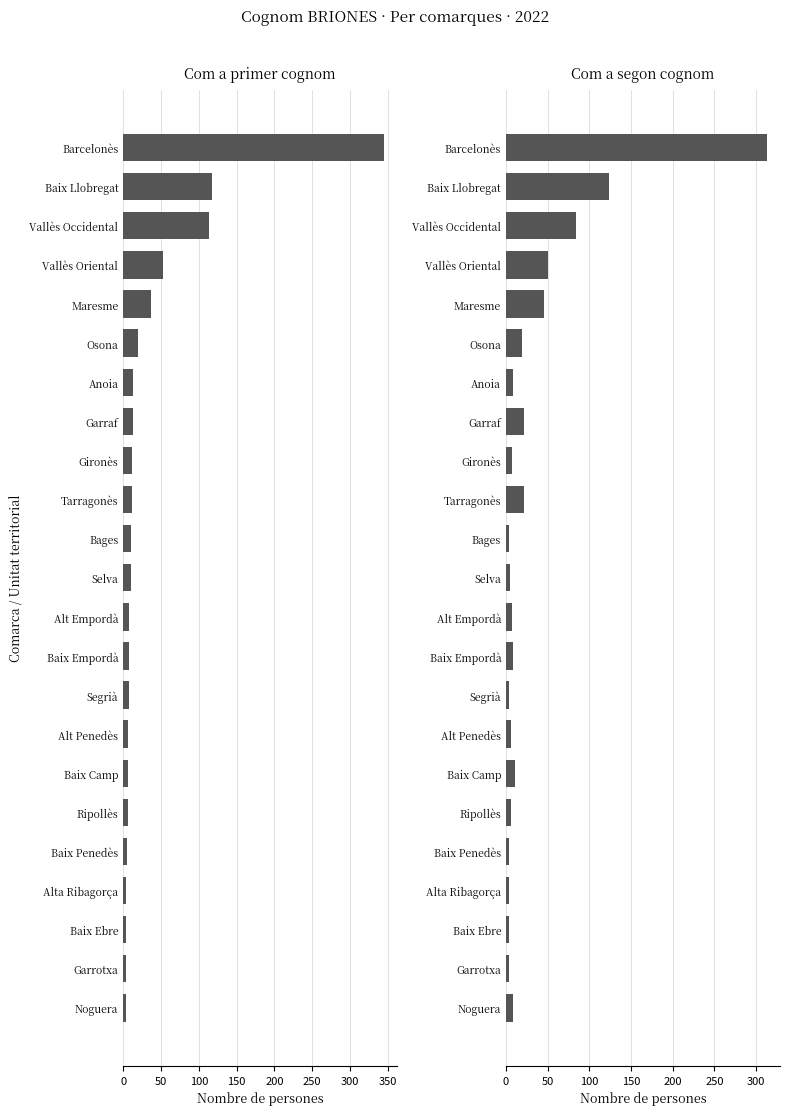

Rank the series by their maximum value, from lowest to highest.

Com a segon cognom, Com a primer cognom